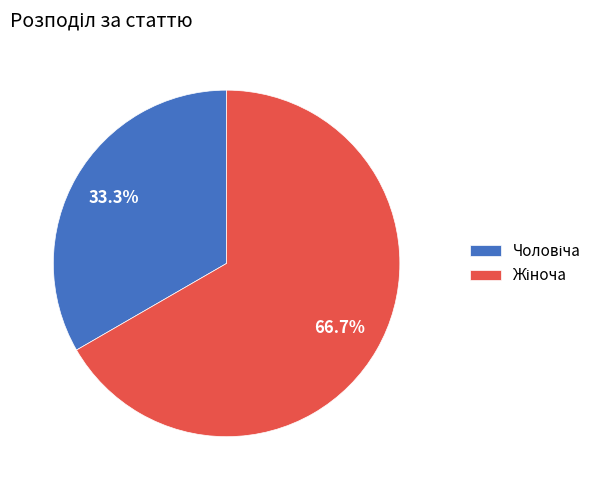

Is there any slice that represents more than half of the pie?

Yes